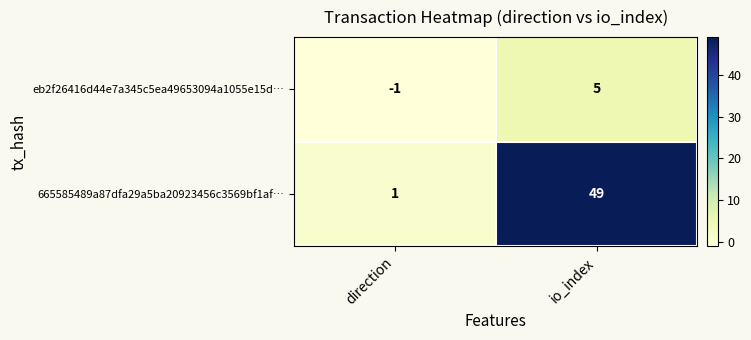

What is the maximum value shown in the chart?

49